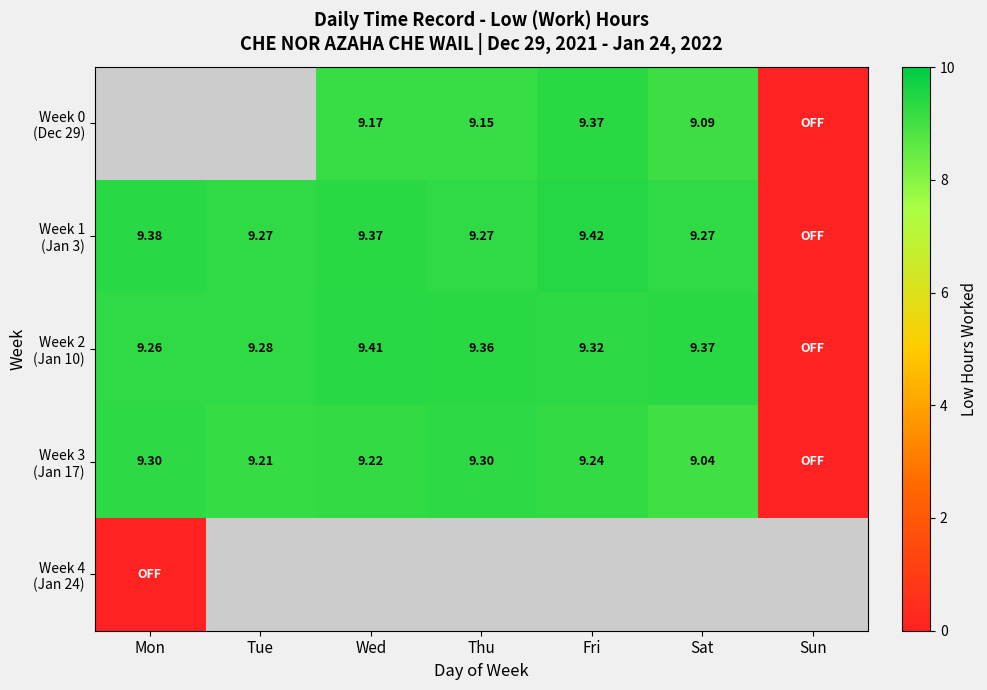

List the labels in order of Week 2 (Jan 10) value, largest first.

Wed, Sat, Thu, Fri, Tue, Mon, Sun